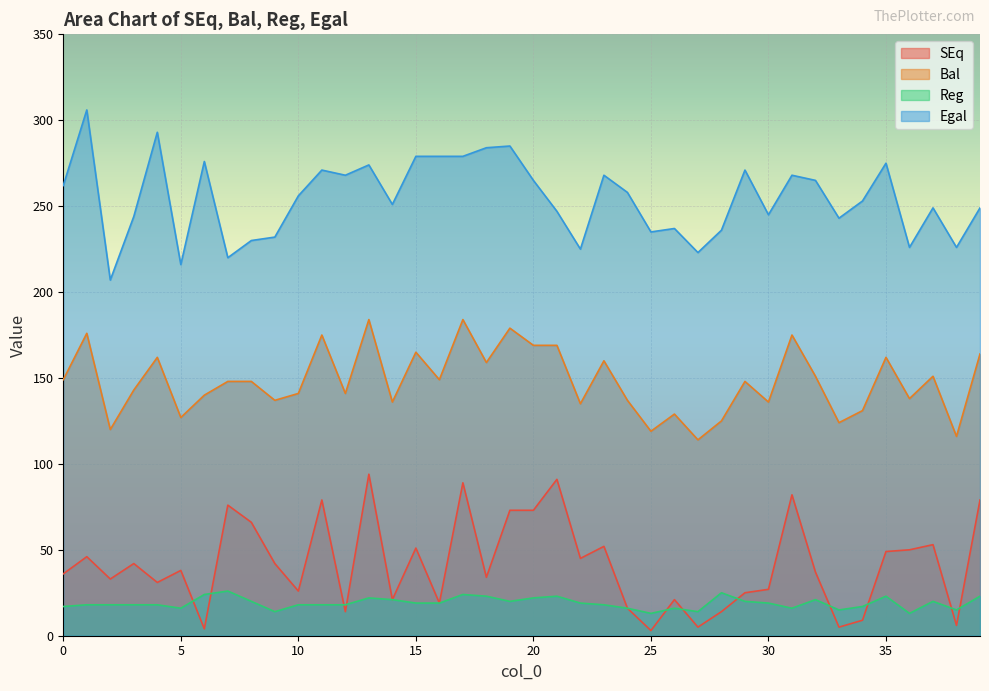

What is the spread (max minus min) of values at 15?

260